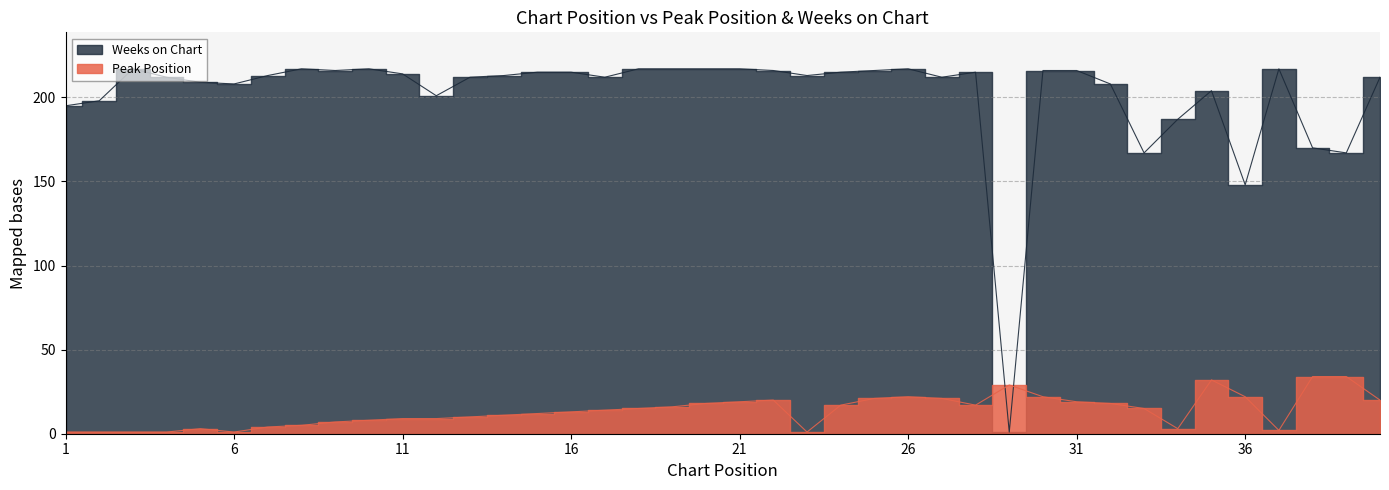

True or false: Peak Position and Weeks on Chart cross at least once.

True